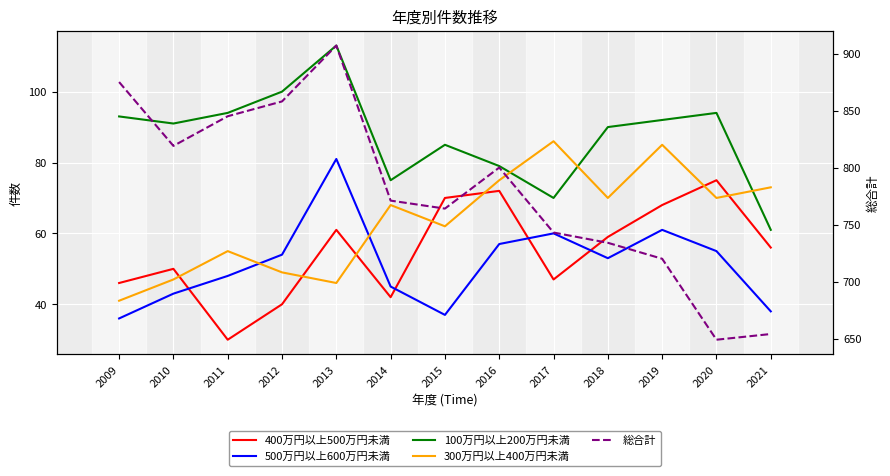

At how many categories does at least one series exceed 441?

13